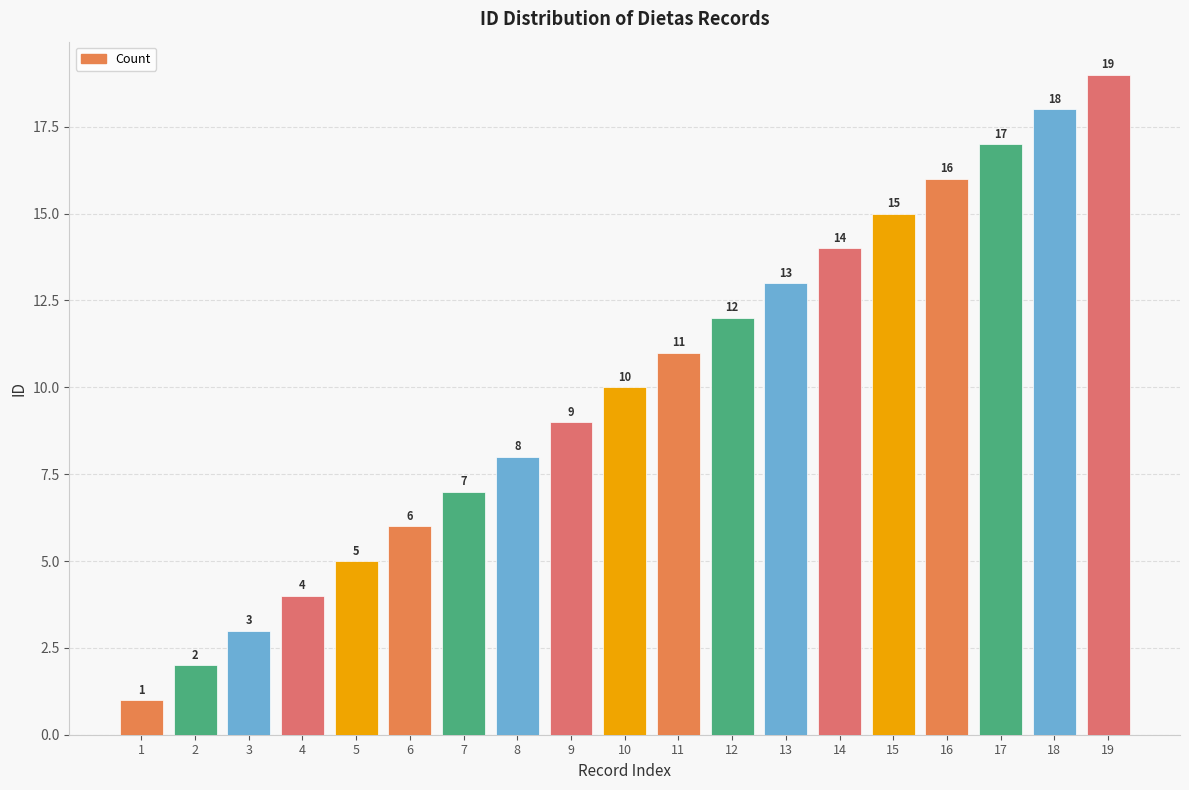

Rank the categories by value from highest to lowest.

19, 18, 17, 16, 15, 14, 13, 12, 11, 10, 9, 8, 7, 6, 5, 4, 3, 2, 1